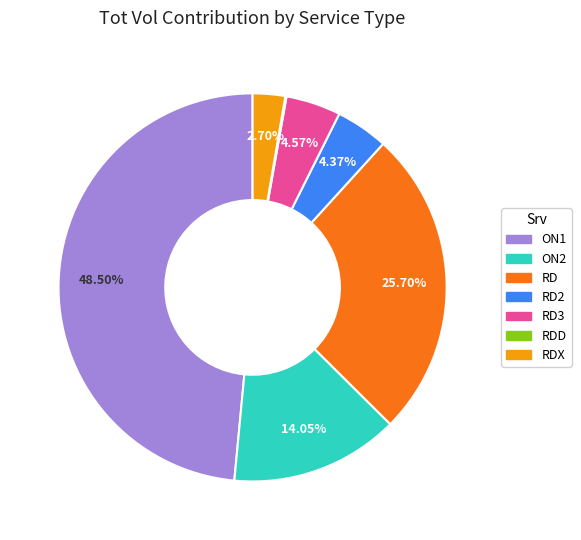

To the nearest percent, what is the difference between the largest and smallest slice percentages?

48%